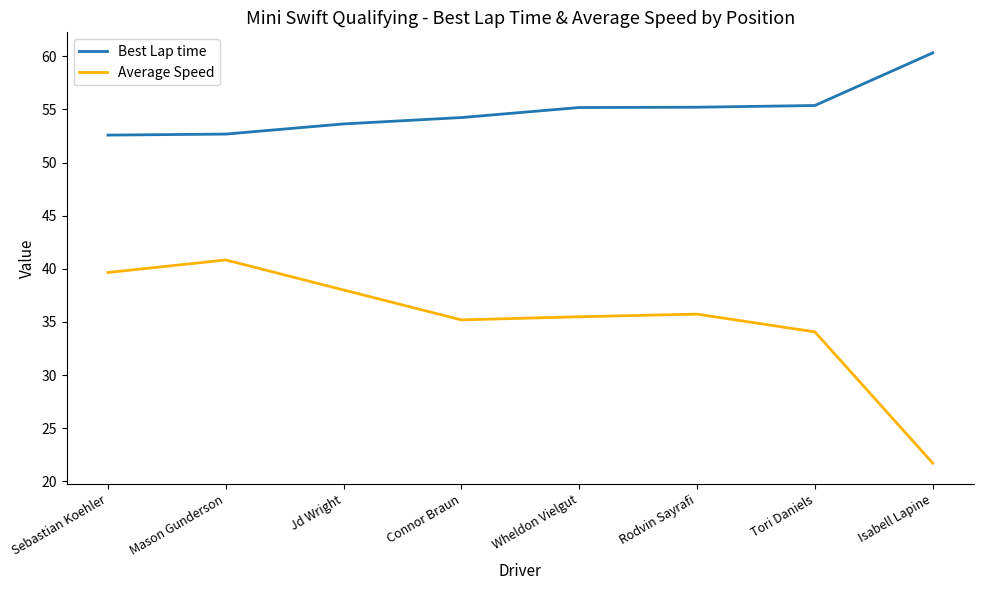

What position from the right is Jd Wright?

6